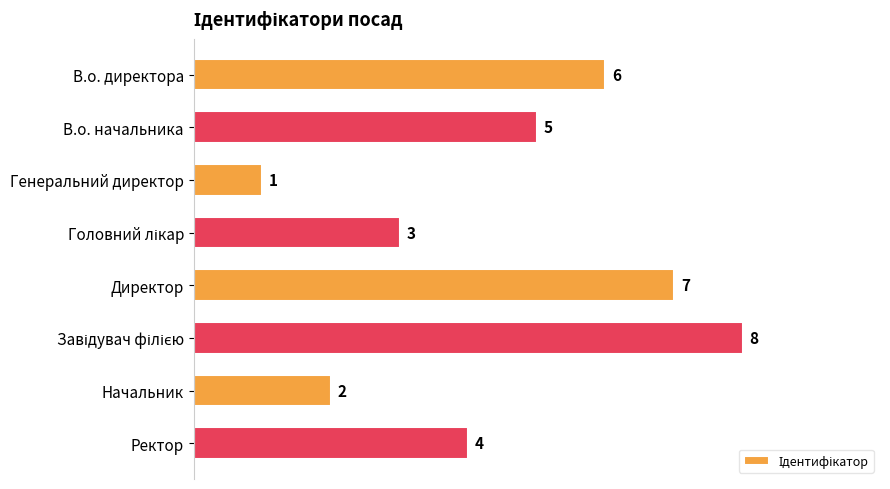

Count the number of data series in this chart.

1